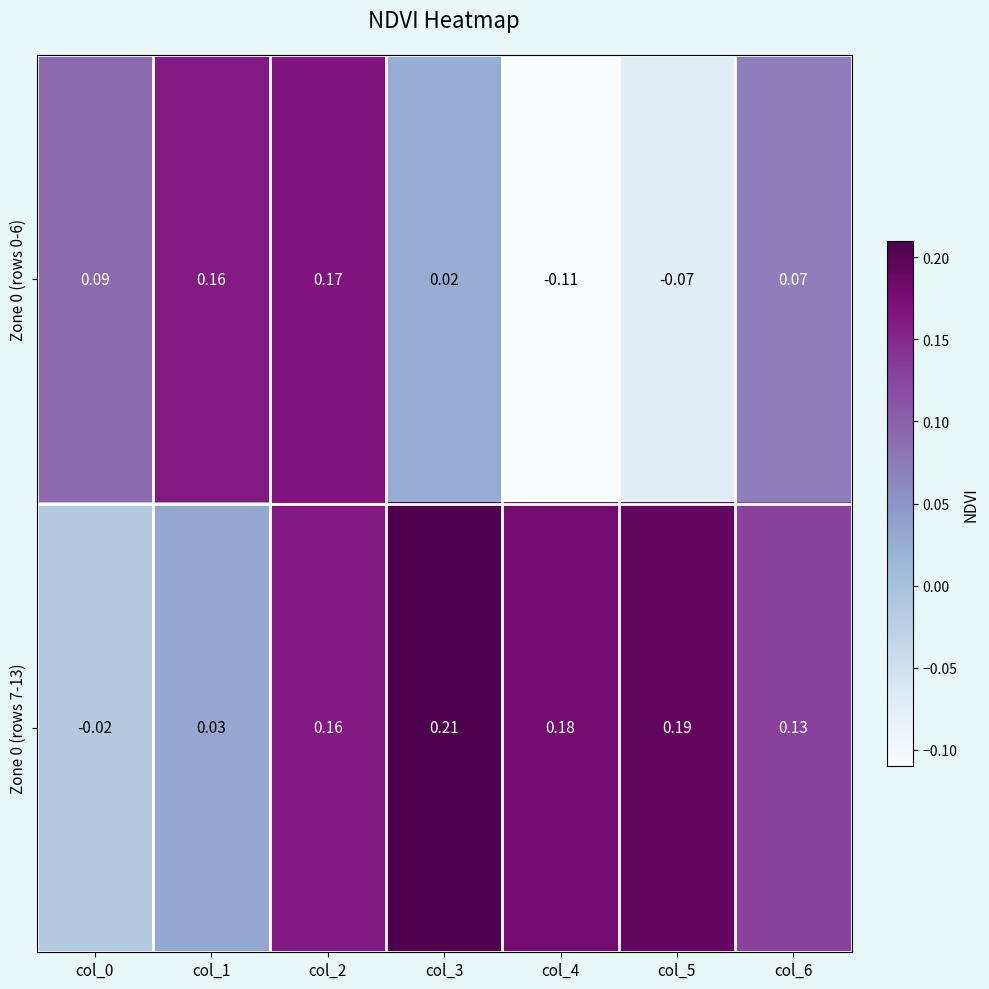

Is the value of Zone 0 (rows 7-13) at col_1 greater than the value of Zone 0 (rows 0-6) at col_6?

No